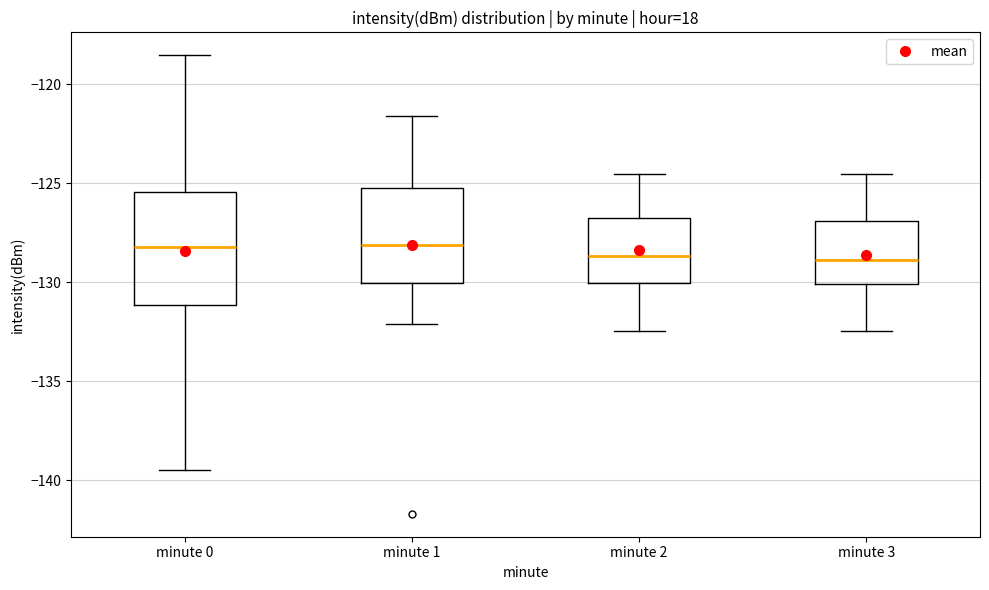

Reading left to right, read every box against the y-axis: the position of its median line, the range the box covers, and the ends of its whiskers. The values are not printed on the chart, so give them approximately, as read against the axis.

minute 0: median -128.0, box -131.0 to -125.5, whiskers -139.5 to -118.5
minute 1: median -128.0, box -130.0 to -125.0, whiskers -132.0 to -121.5
minute 2: median -128.5, box -130.0 to -127.0, whiskers -132.5 to -124.5
minute 3: median -129.0, box -130.0 to -127.0, whiskers -132.5 to -124.5